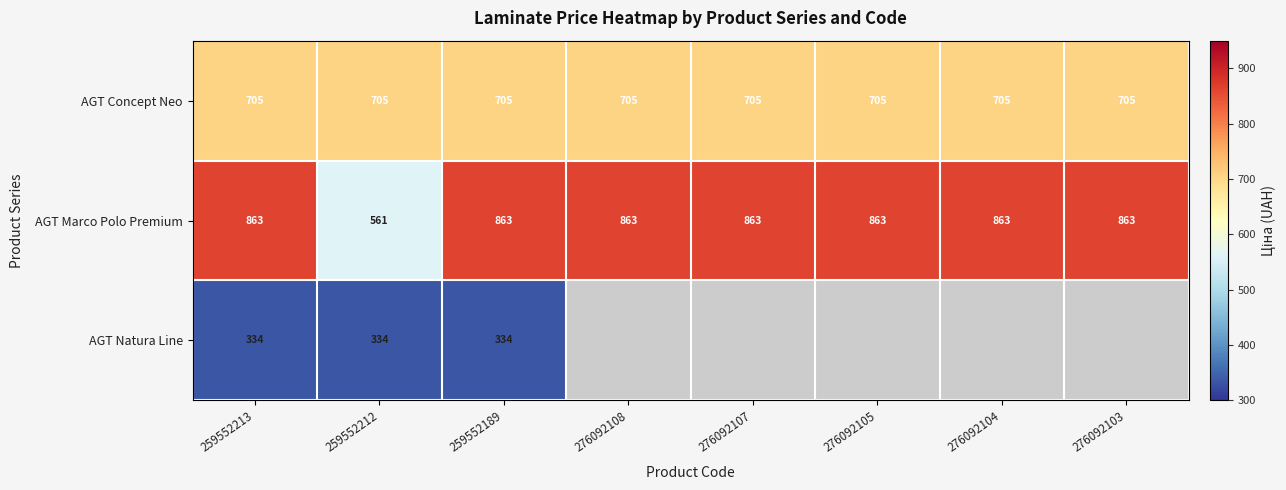

At 259552212, list the series in order from smallest to largest.

AGT Natura Line, AGT Marco Polo Premium, AGT Concept Neo